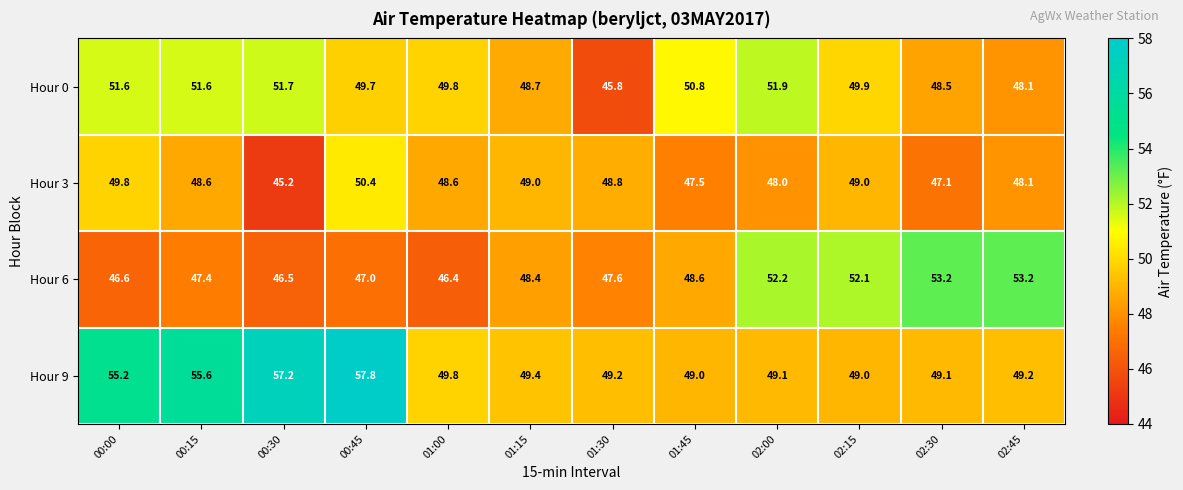

What value does the Hour 9 series have at 00:30?

57.2